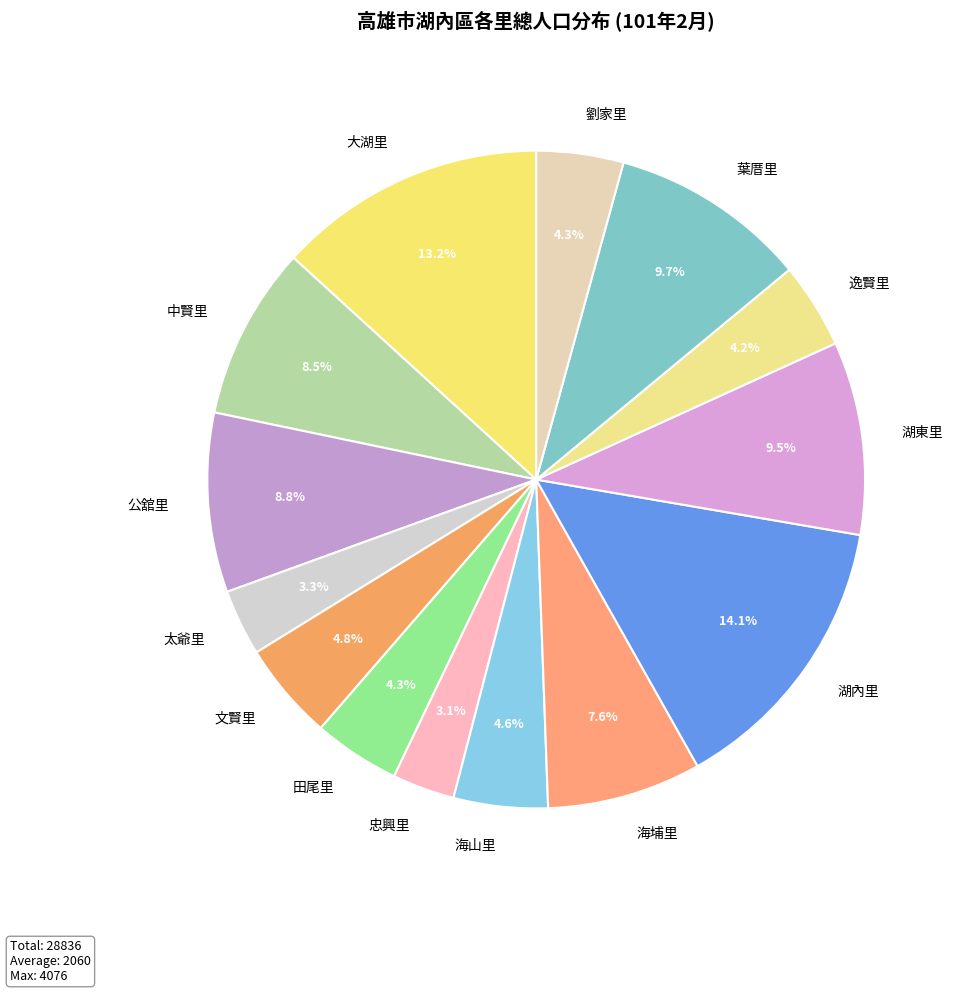

Does any single category account for the majority?

No